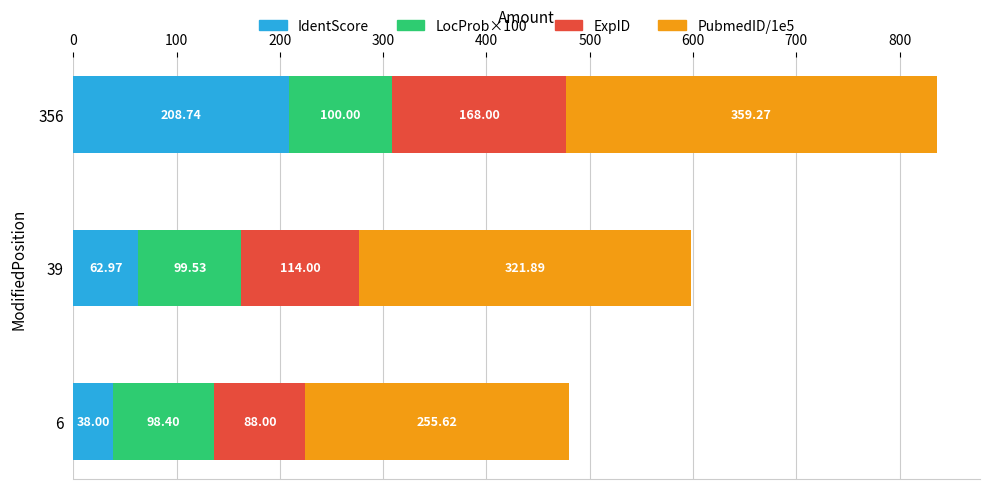

List the labels in order of IdentScore value, smallest first.

6, 39, 356